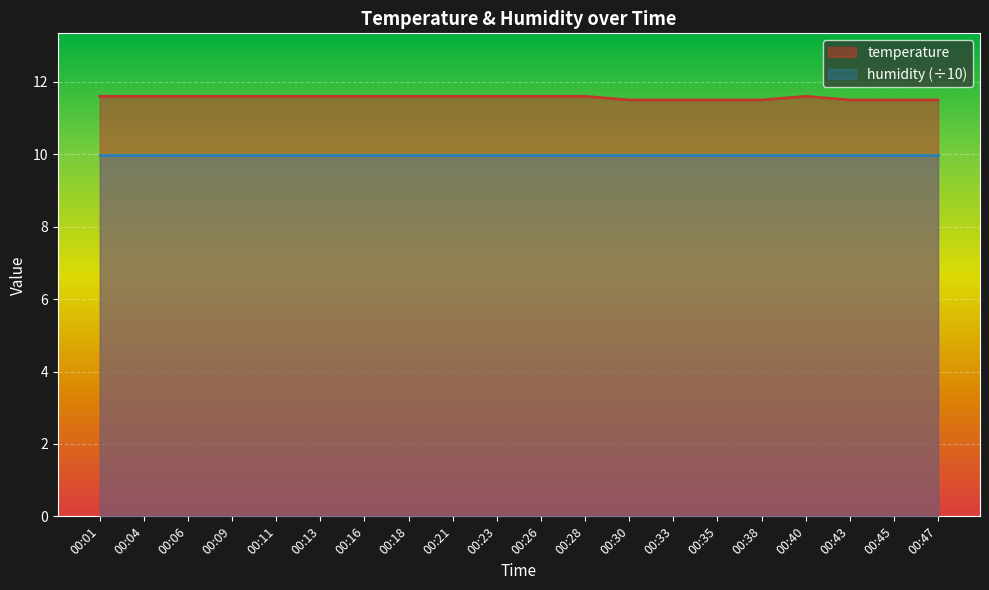

Is it true that the value at 00:11 is 11.6?

True